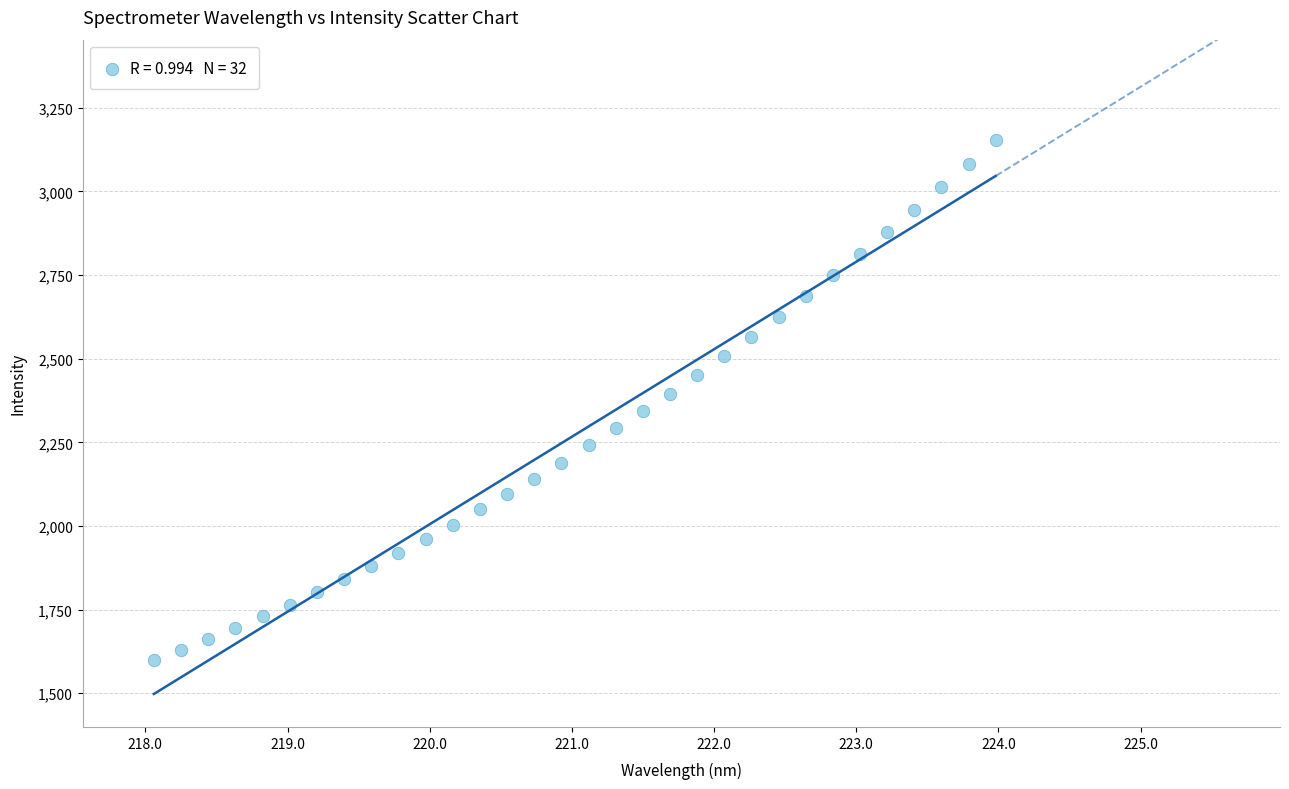

What is the range of X values (max minus min)?

5.9